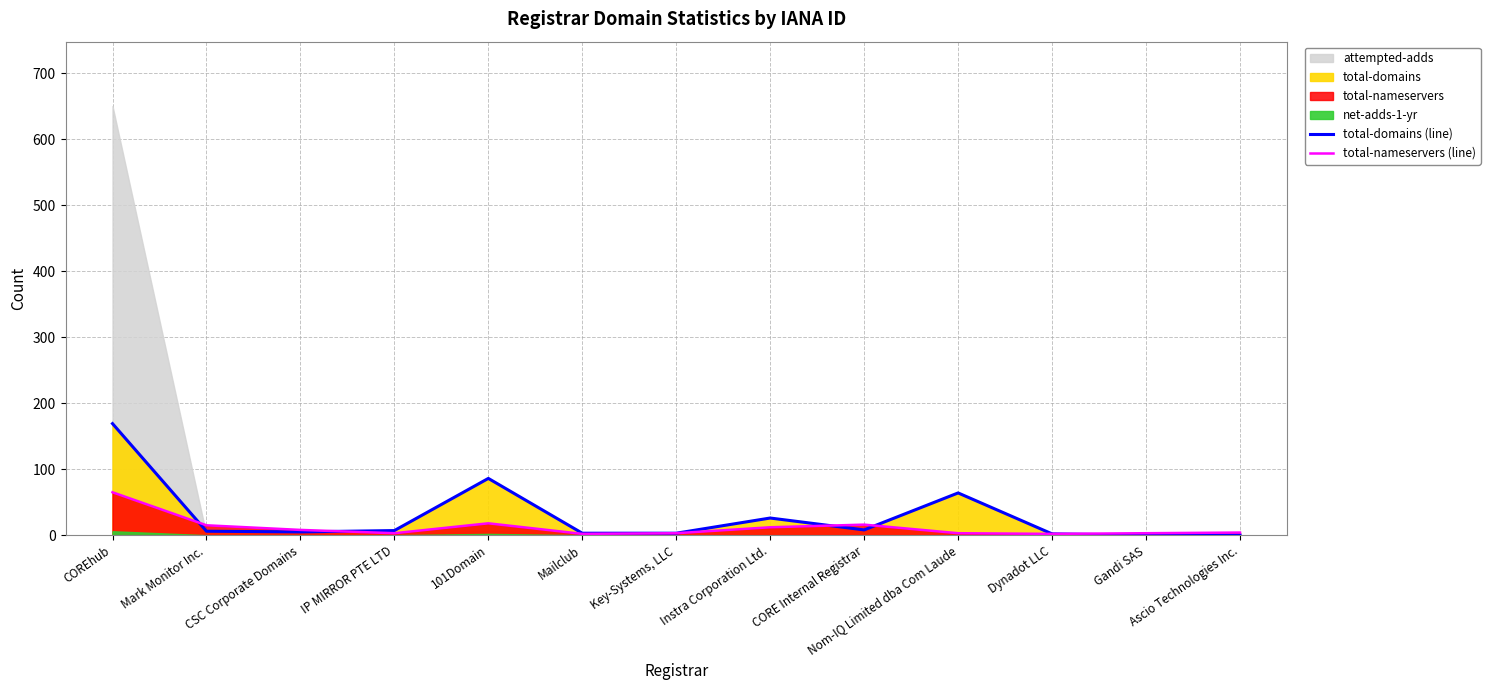

How many values in the total-domains (line) series exceed 6?

6